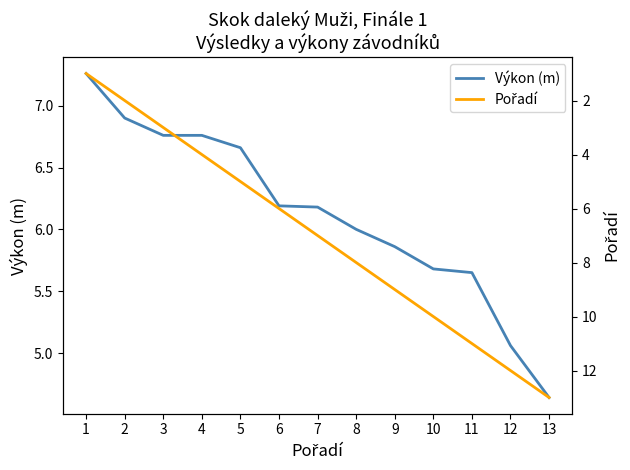

Reading right to left, what are all the values shown in this chart?

Výkon (m): 4.6	5.1	5.7	5.7	5.9	6.0	6.2	6.2	6.7	6.8	6.8	6.9	7.3
Pořadí: 13.0	12.0	11.0	10.0	9.0	8.0	7.0	6.0	5.0	4.0	3.0	2.0	1.0